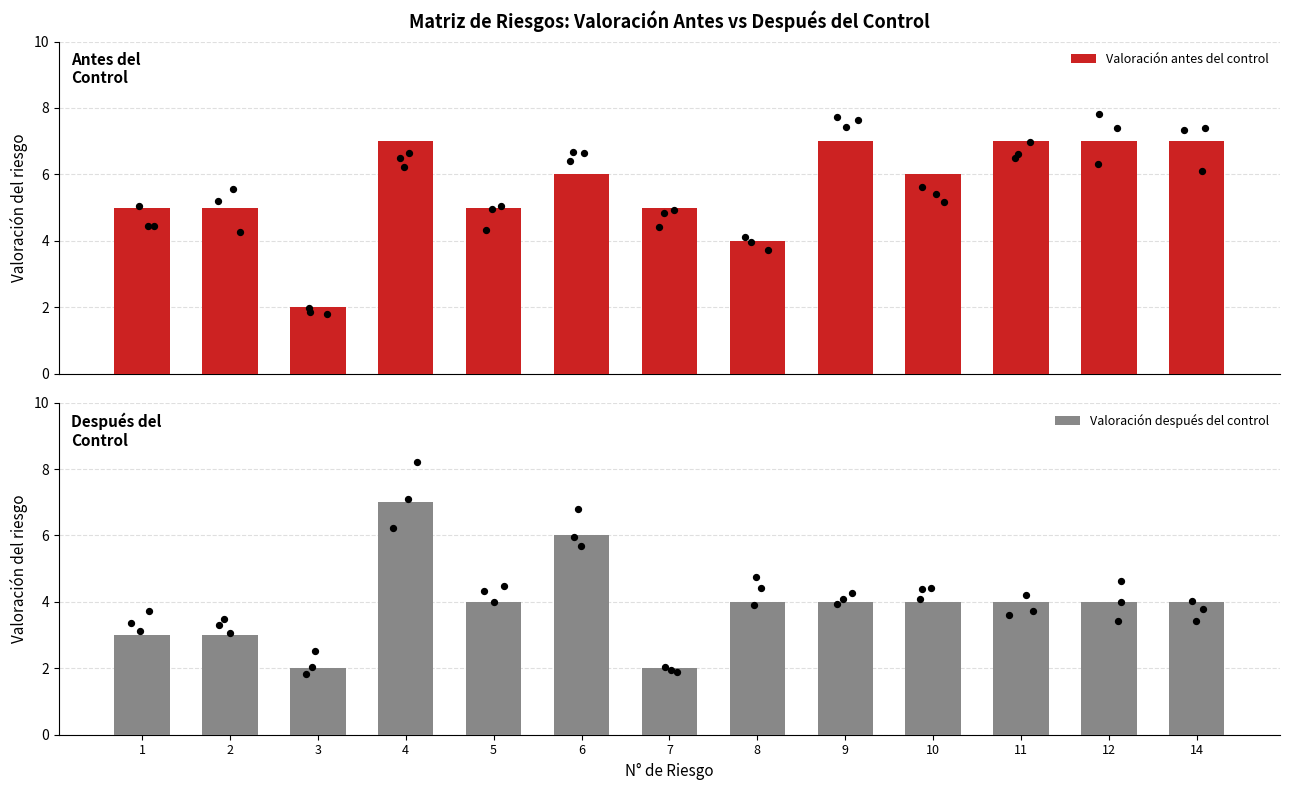

What is the total value across all series at 3?

4